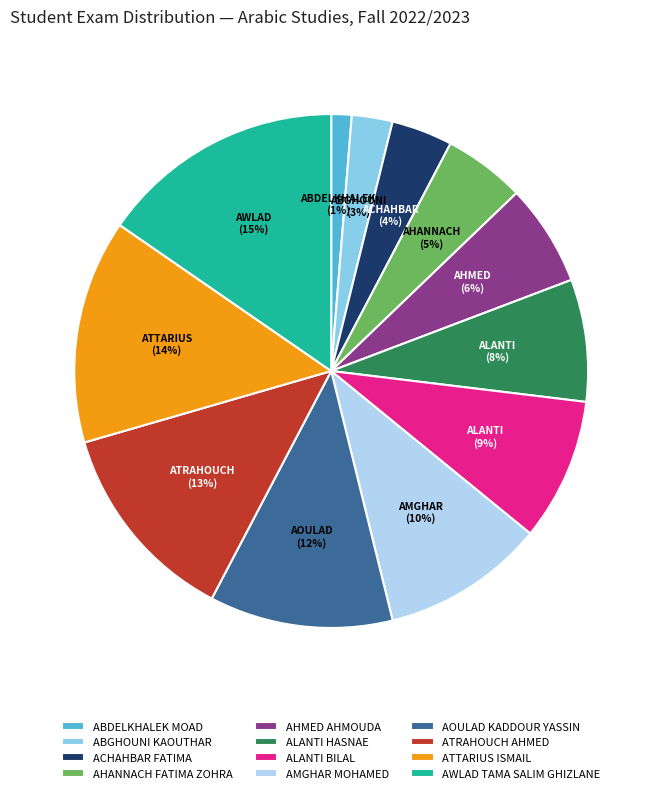

Which slice is the largest?

AWLAD TAMA SALIM GHIZLANE